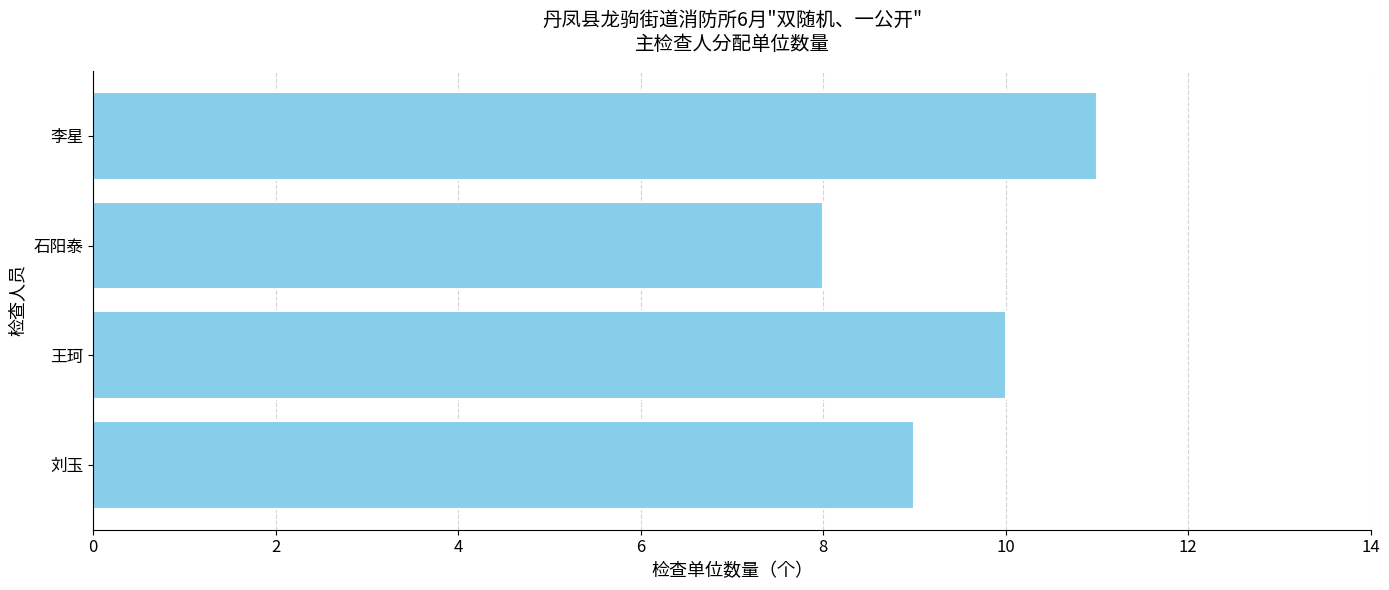

The value at 刘玉 is 9. True or false?

True